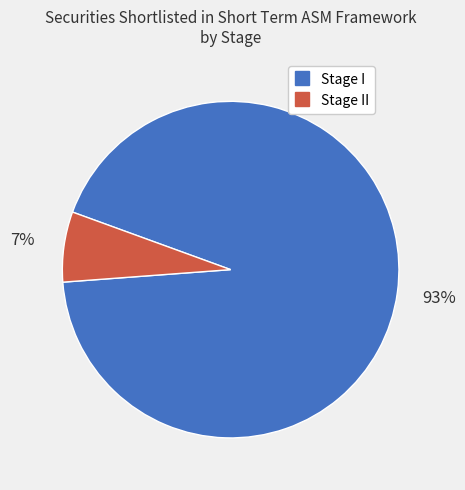

Does any single category account for the majority?

Yes